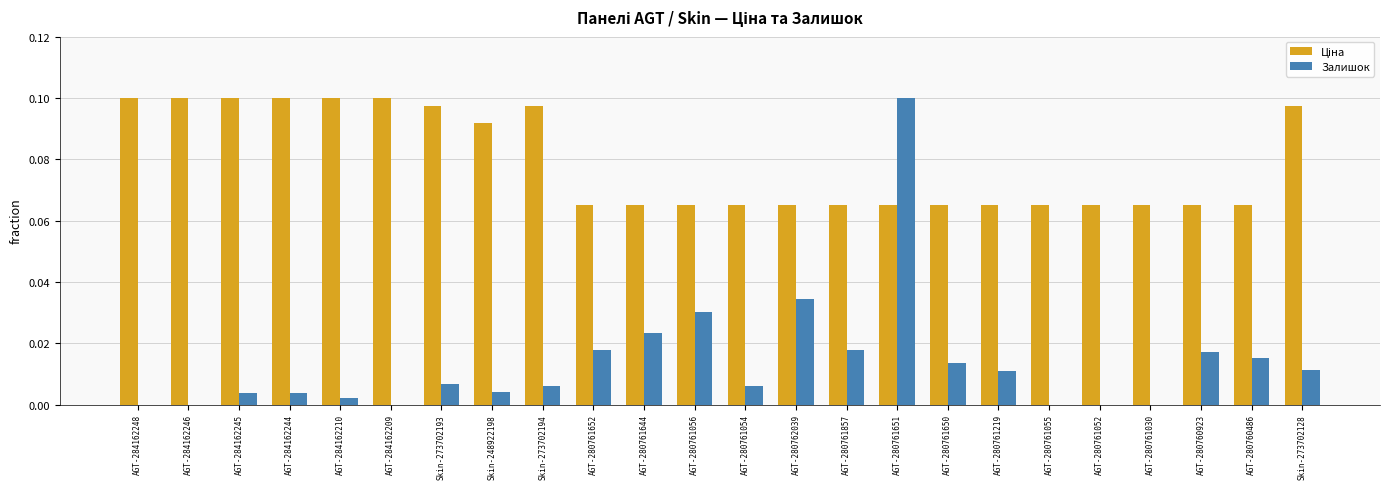

Is it true that Залишок equals 0.0 at AGT-284162246?

True